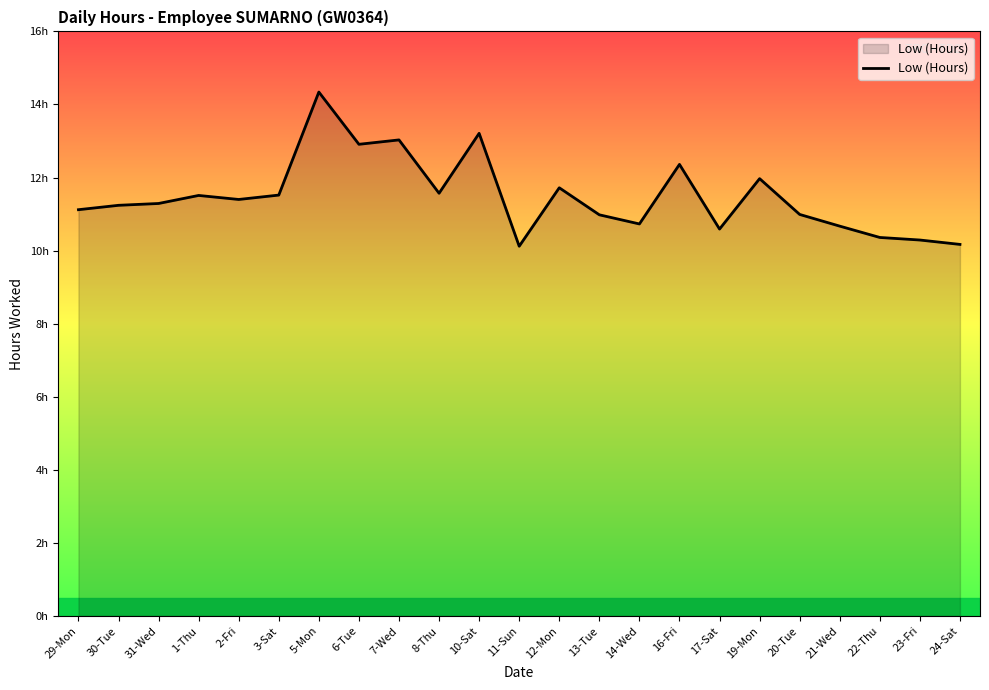

What is the greatest value displayed?

14.3